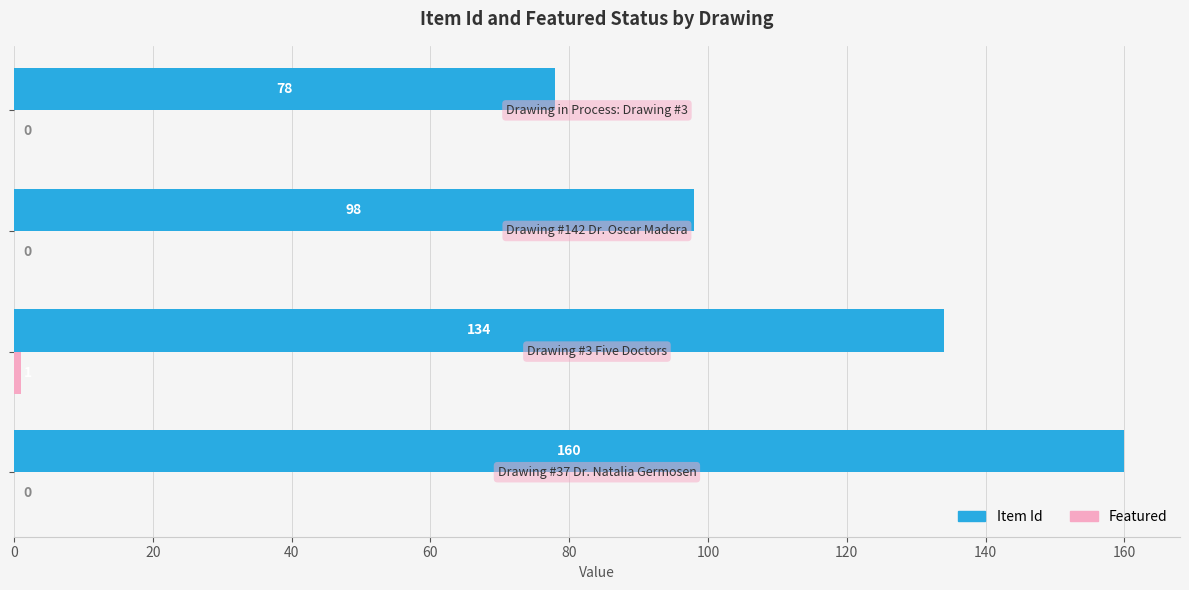

How many Item Id values are between 98 and 160?

3